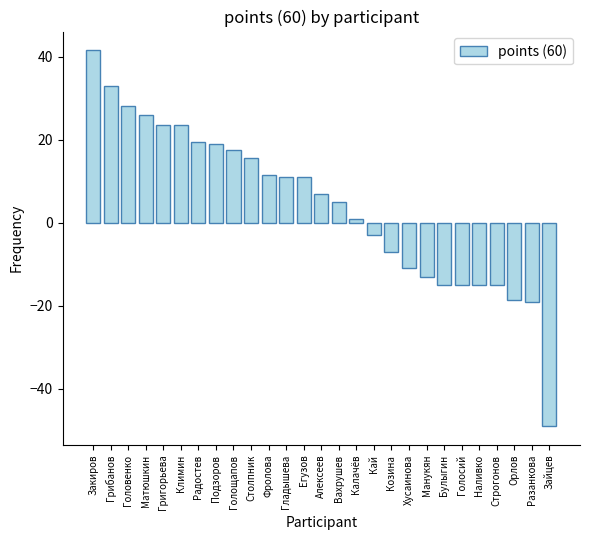

What is the value of the 21st bar from the left?

-15.0